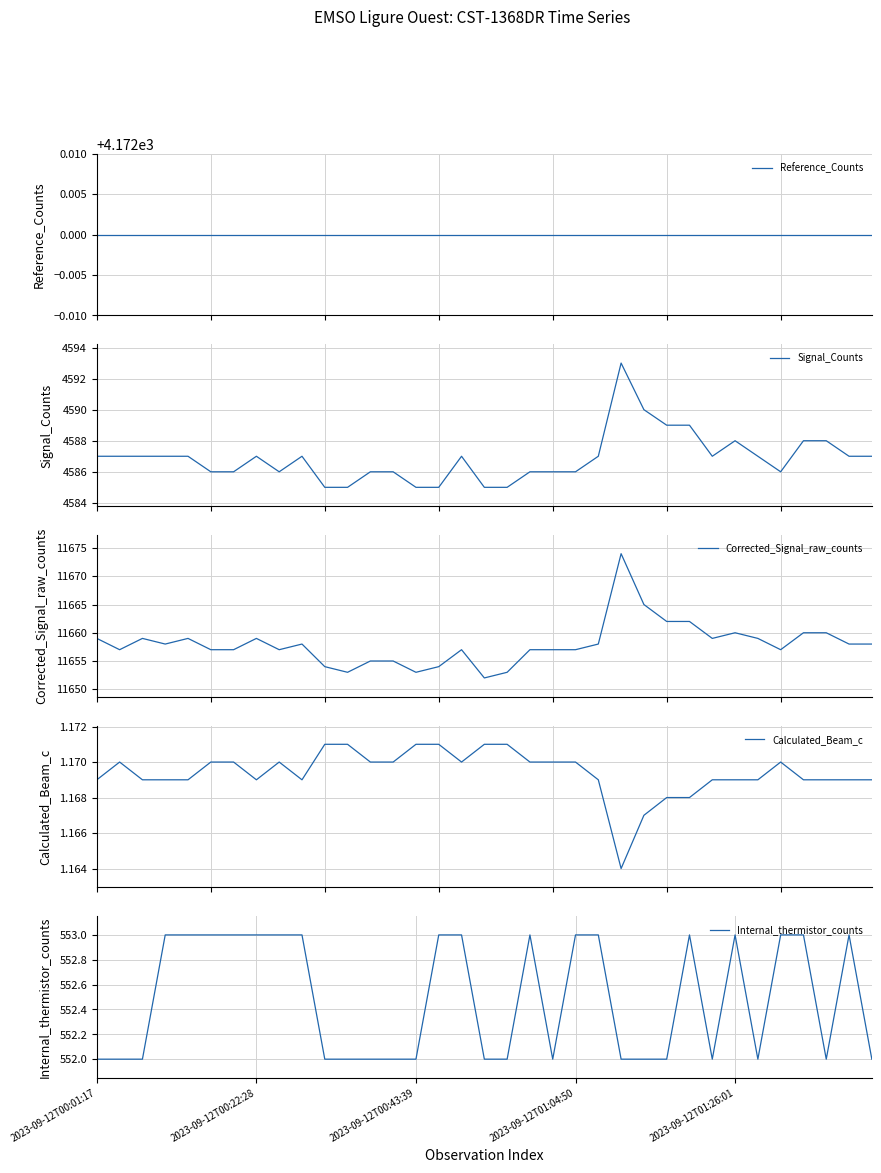

What is the label of the 27th point from the left?

26